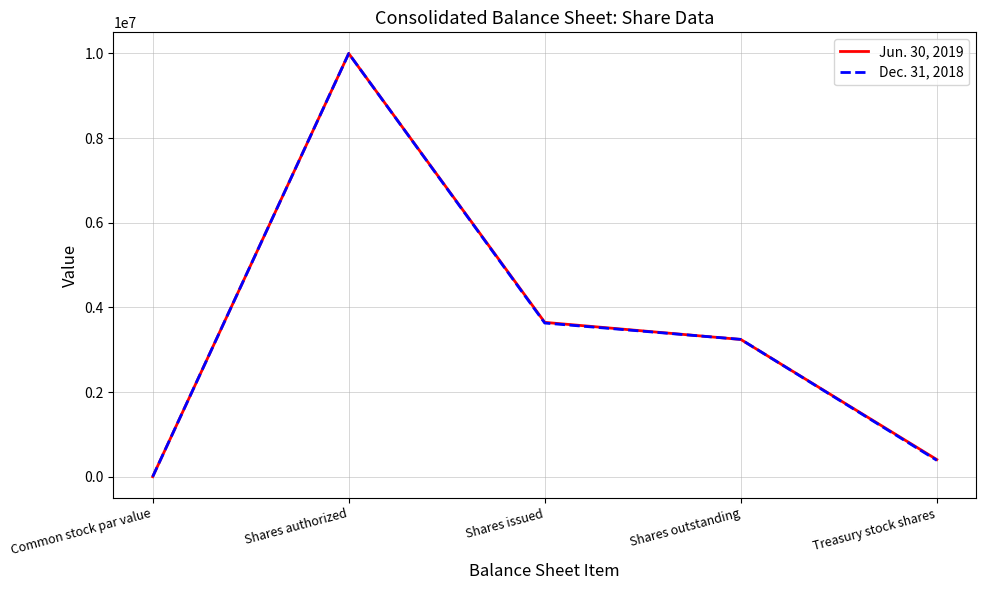

Which series changed the most between Common stock par value and Treasury stock shares?

Jun. 30, 2019